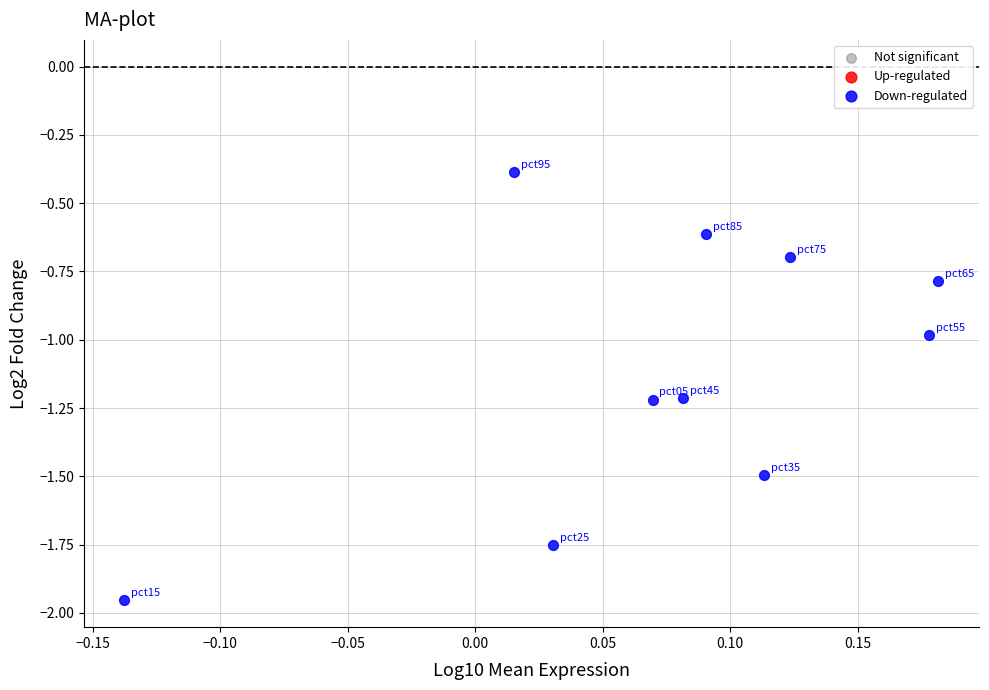

What is the average Y value?

-1.1